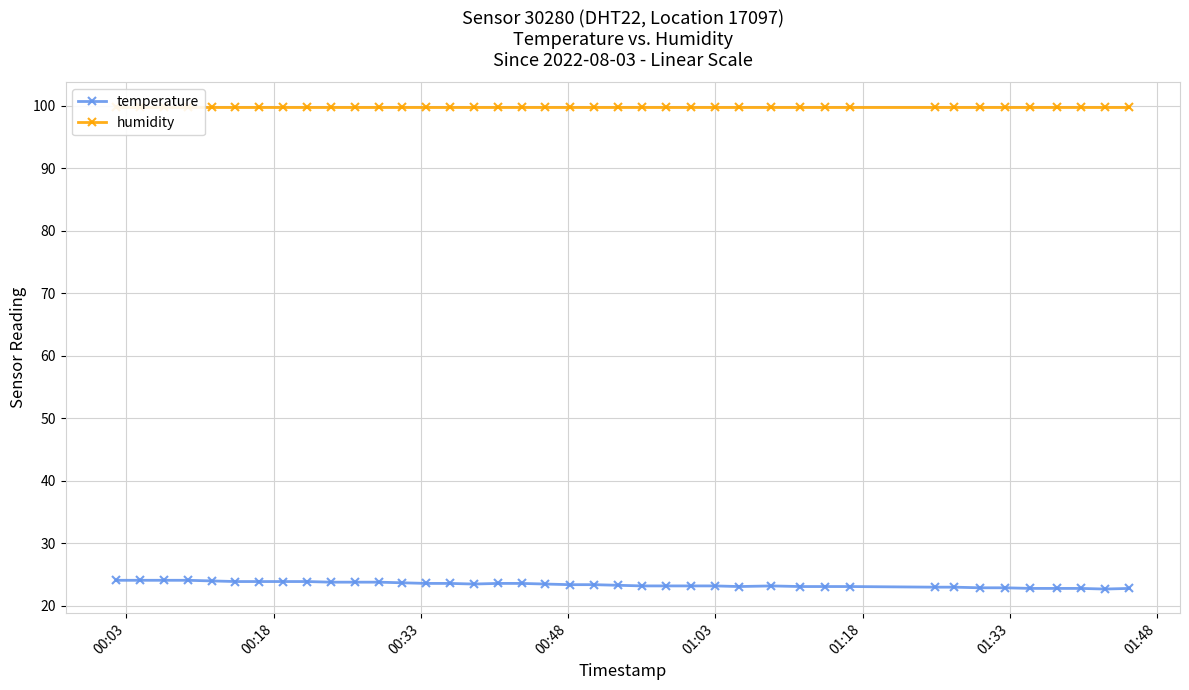

What is the minimum value for temperature?

22.7